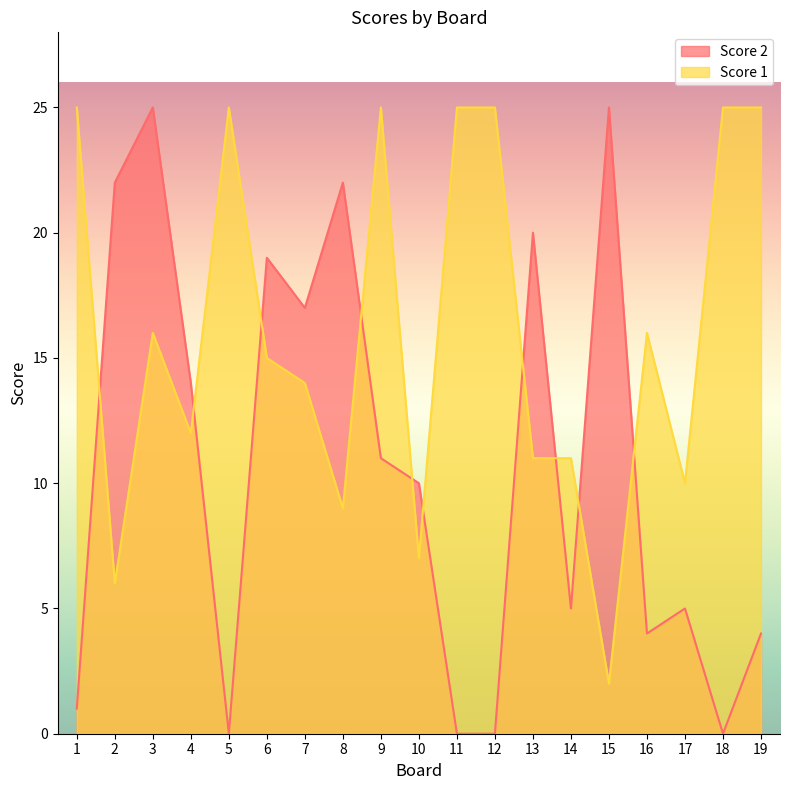

What are all the series names shown in the legend?

Score 2, Score 1